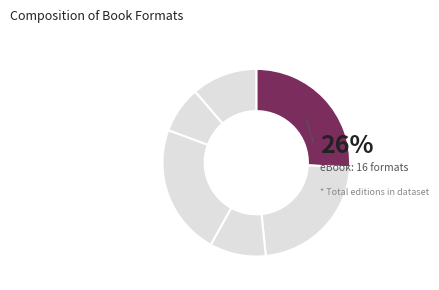

How many segments does this pie chart have?

6